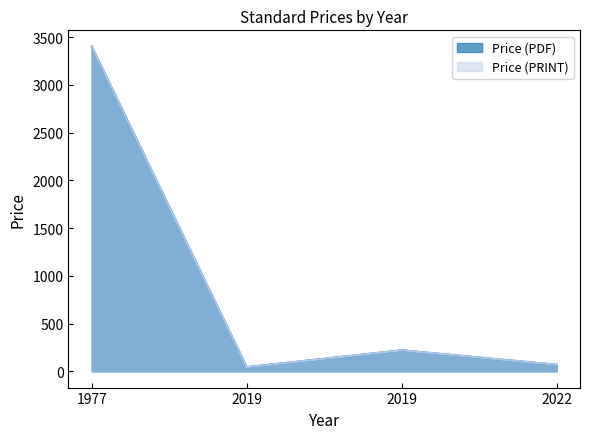

What are all the series names shown in the legend?

Price (PDF), Price (PRINT)